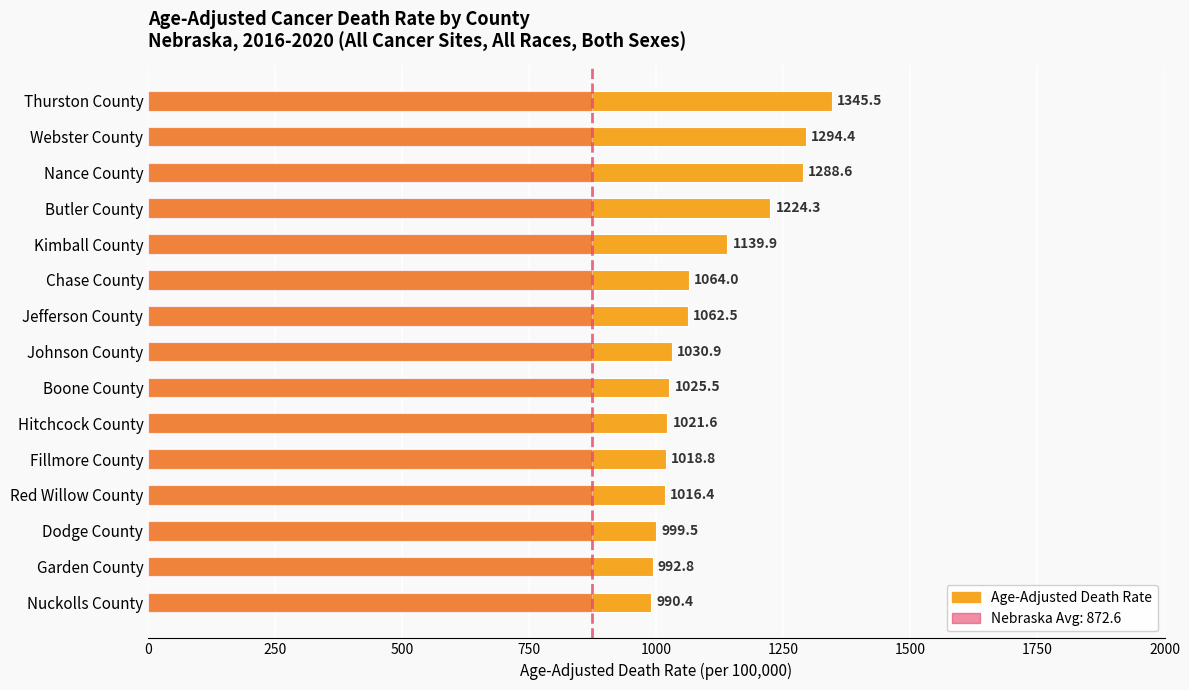

List the series in order of their peak value, lowest first.

Nebraska Avg (872.6), Age-Adjusted Death Rate